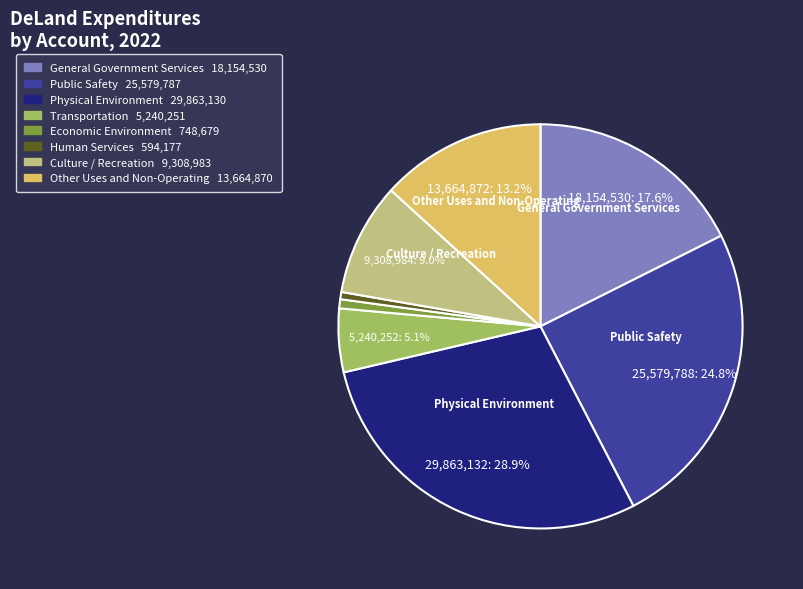

Is the sum of Economic Environment and Transportation greater than half?

No